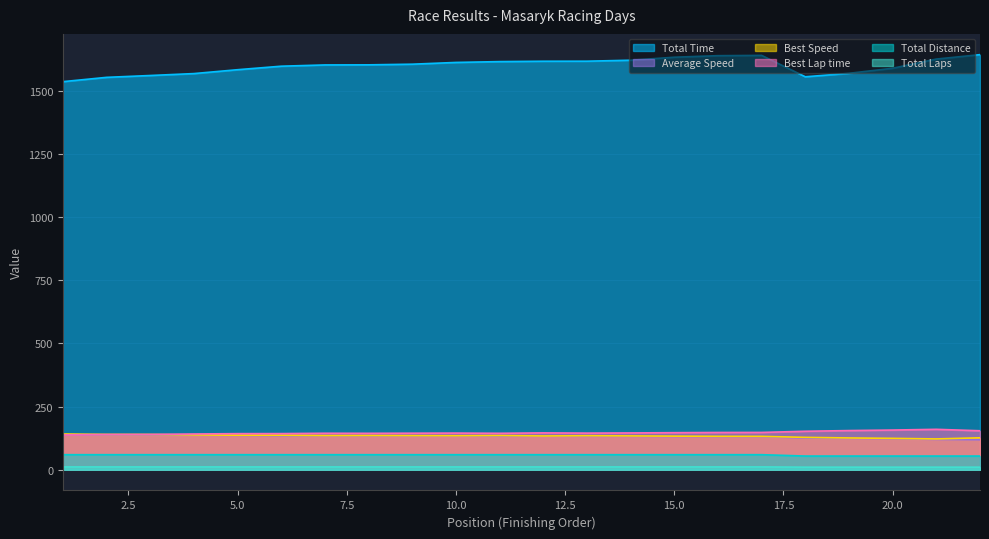

What is the spread (max minus min) of values at 9?

1593.4